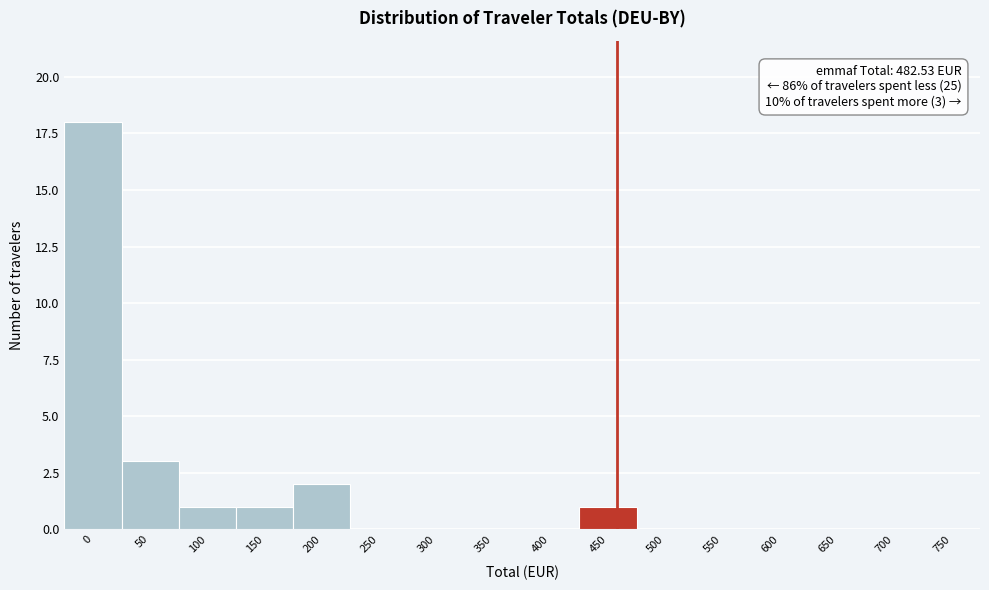

Reading right to left, list all the values displayed in this chart.

750=0	700=0	650=0	600=0	550=0	500=0	450=1	400=0	350=0	300=0	250=0	200=2	150=1	100=1	50=3	0=18